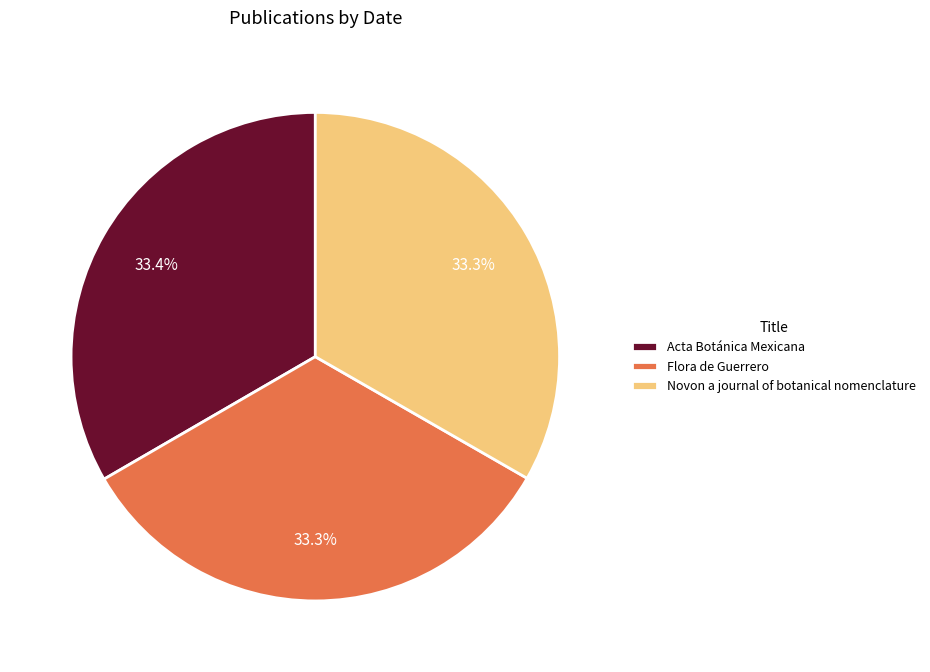

Is there any slice that represents more than half of the pie?

No